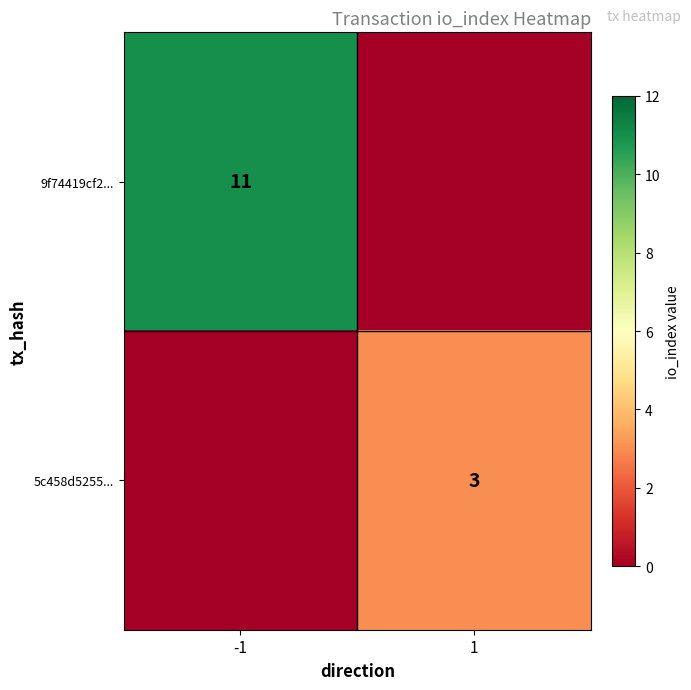

Is it true that 9f74419cf2... equals 11 at -1?

True